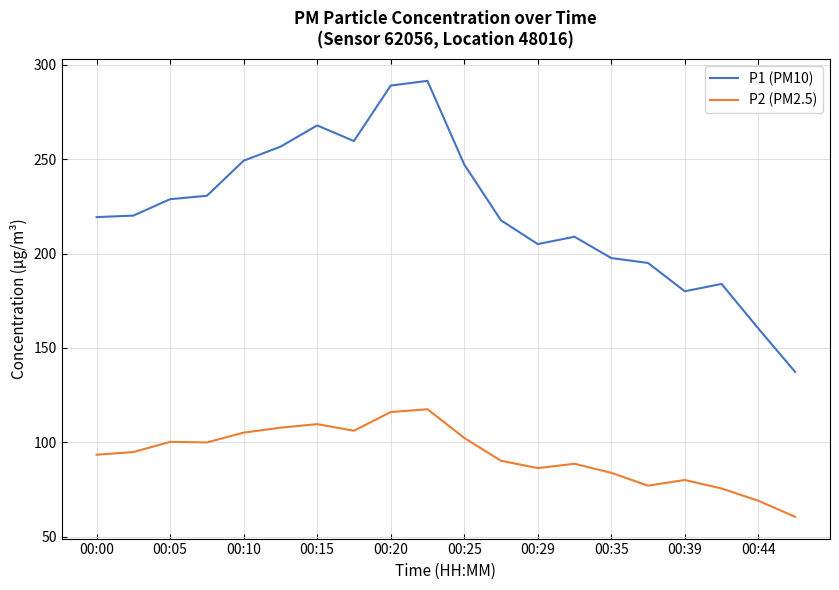

At how many categories does at least one series exceed 226?

9